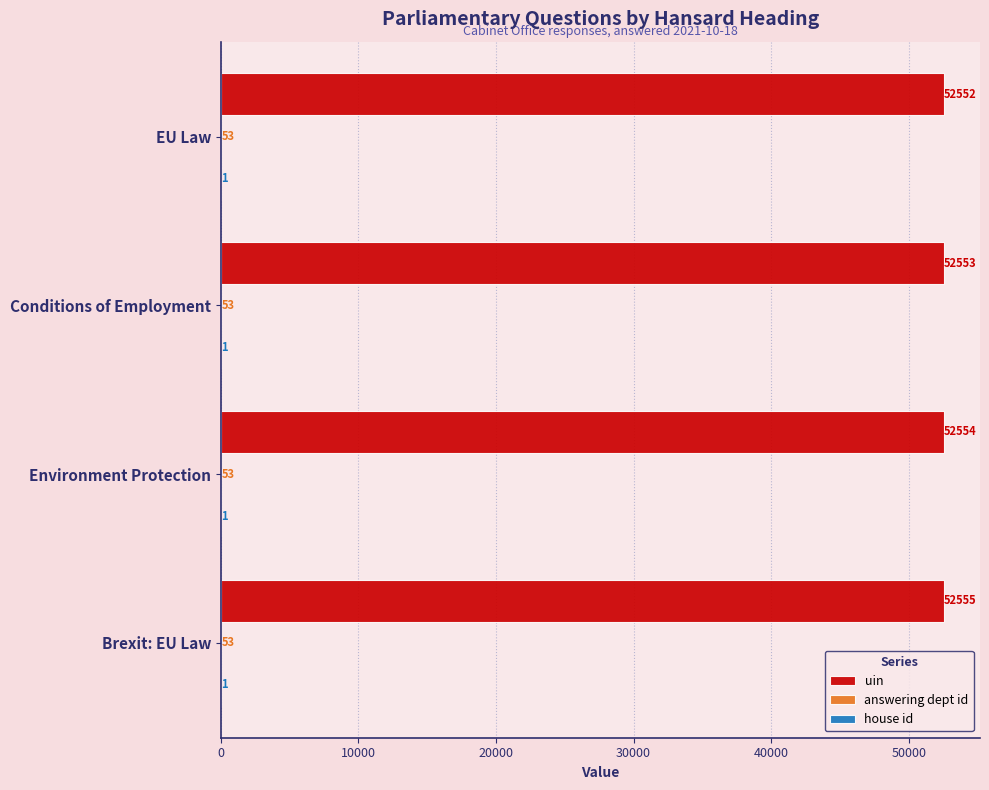

Which series changed the most between Environment Protection and Brexit: EU Law?

uin